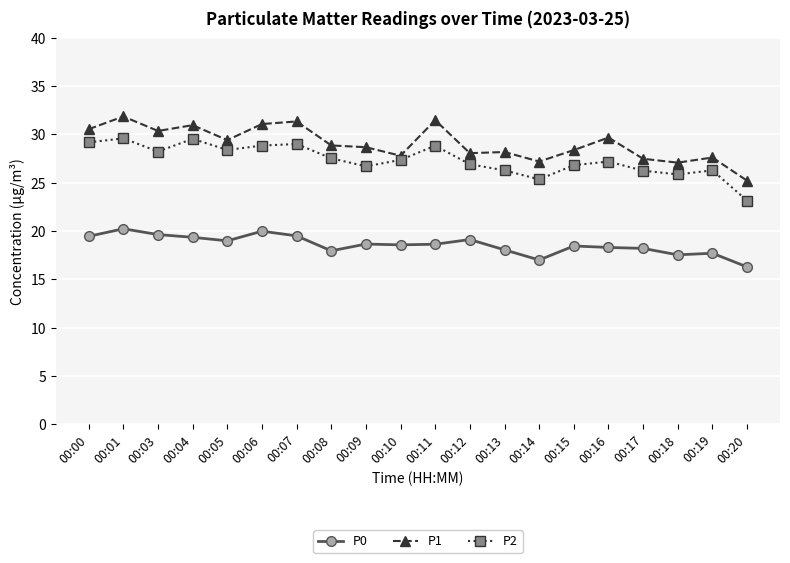

What is the sum of the P1 values at 00:07 and 00:11?

62.8